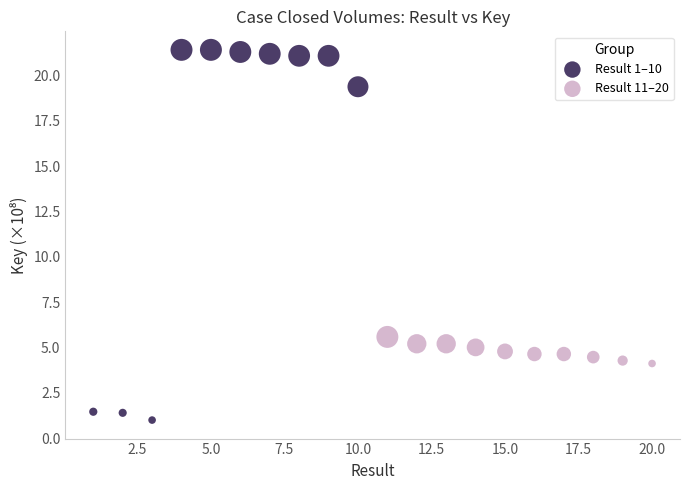

What are all the series names shown in the legend?

Result 1–10, Result 11–20